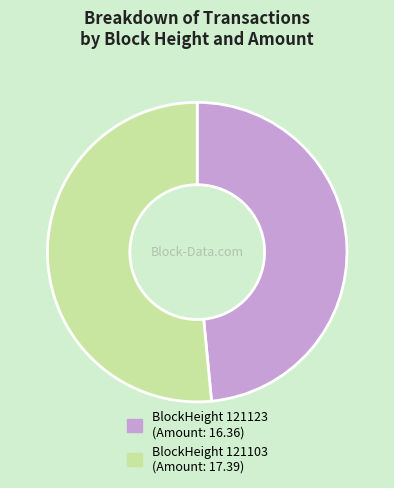

Rank the categories by value from highest to lowest.

BlockHeight 121103 (Amount: 17.39), BlockHeight 121123 (Amount: 16.36)